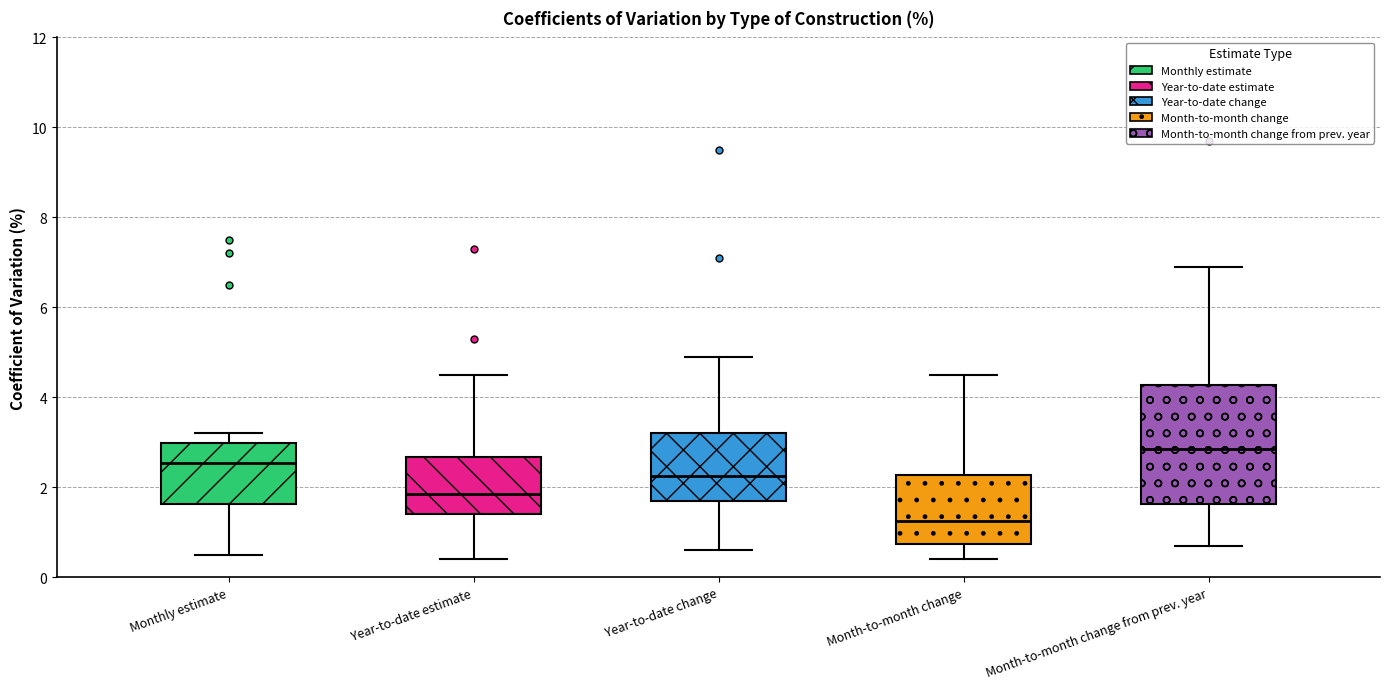

Which box's median line is the highest?

Month-to-month change from prev. year